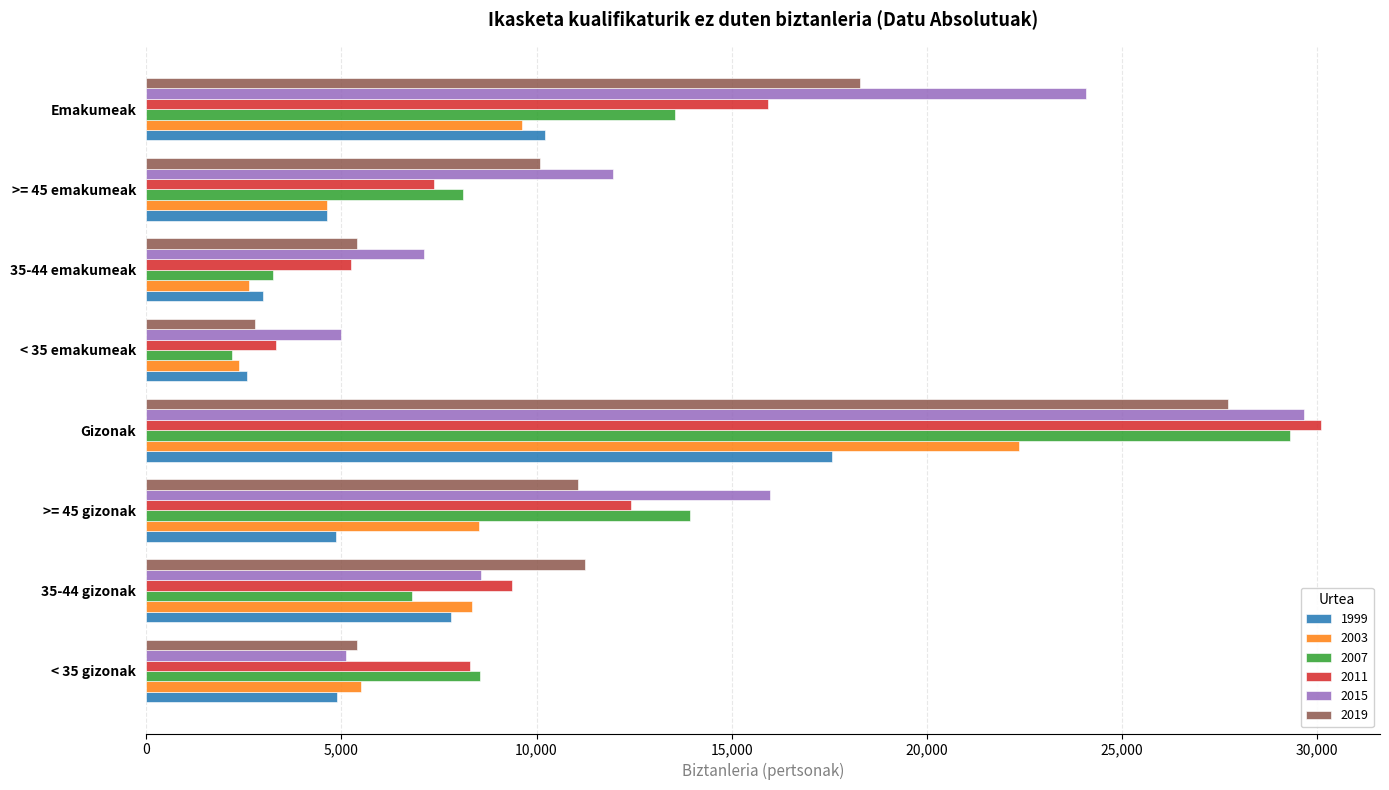

What is the sum of the 2003 values at Emakumeak and Gizonak?

32001.6